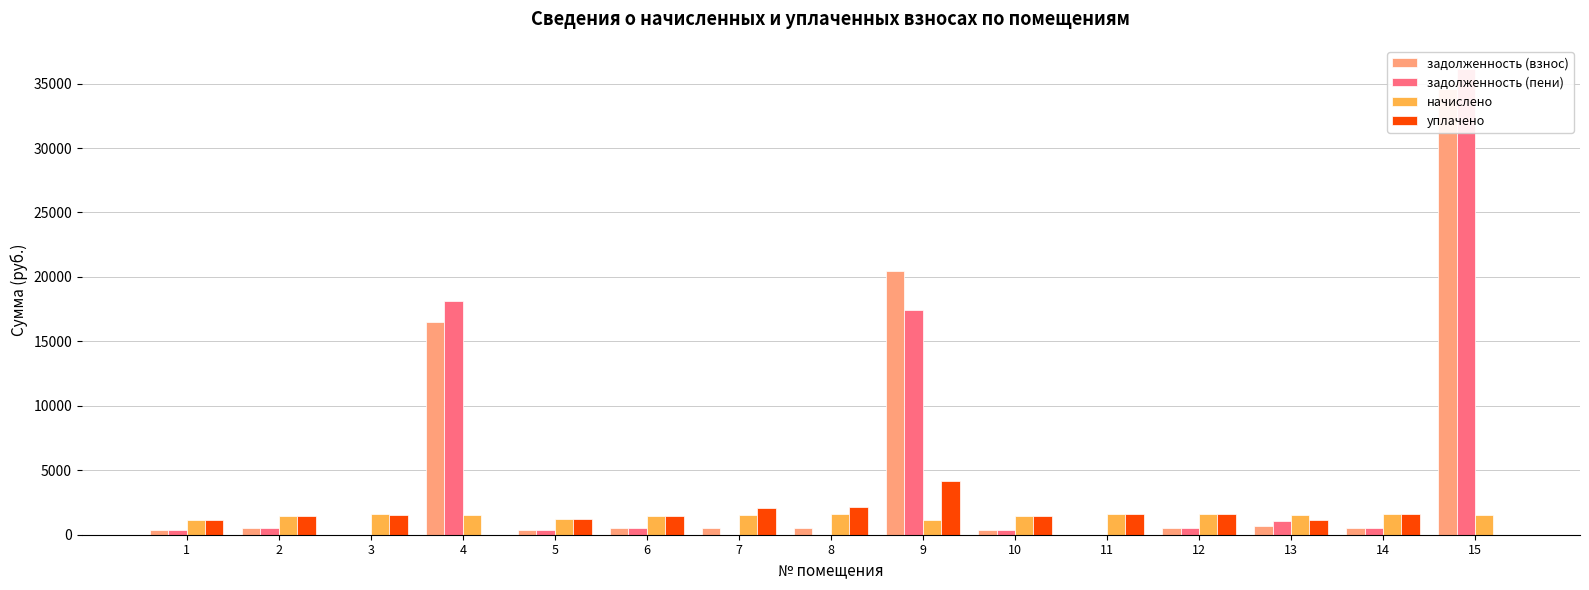

Rank the series by their maximum value, from highest to lowest.

задолженность (пени), задолженность (взнос), уплачено, начислено